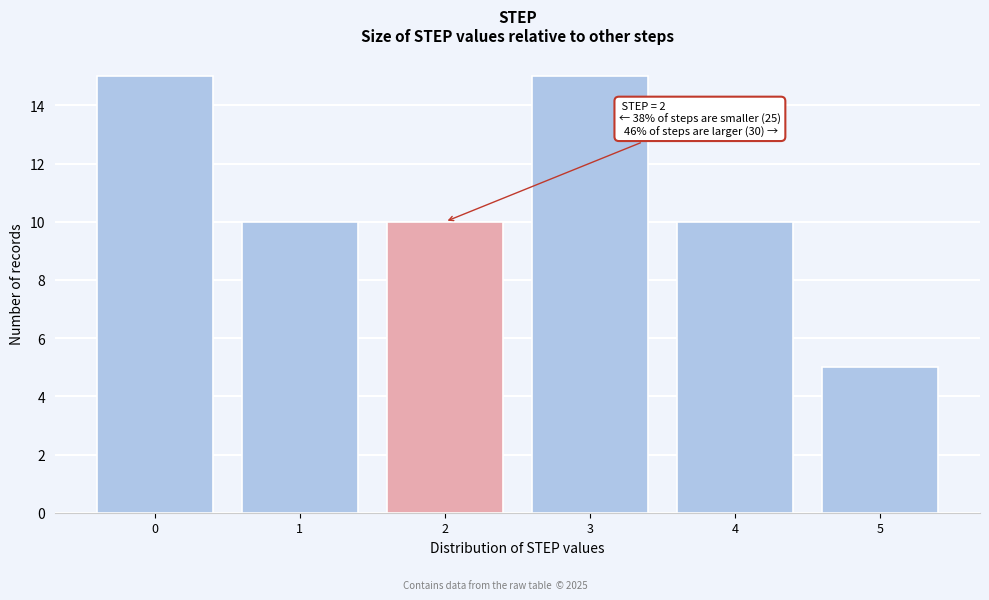

Reading right to left, extract all data points from this chart.

5	10	15	10	10	15